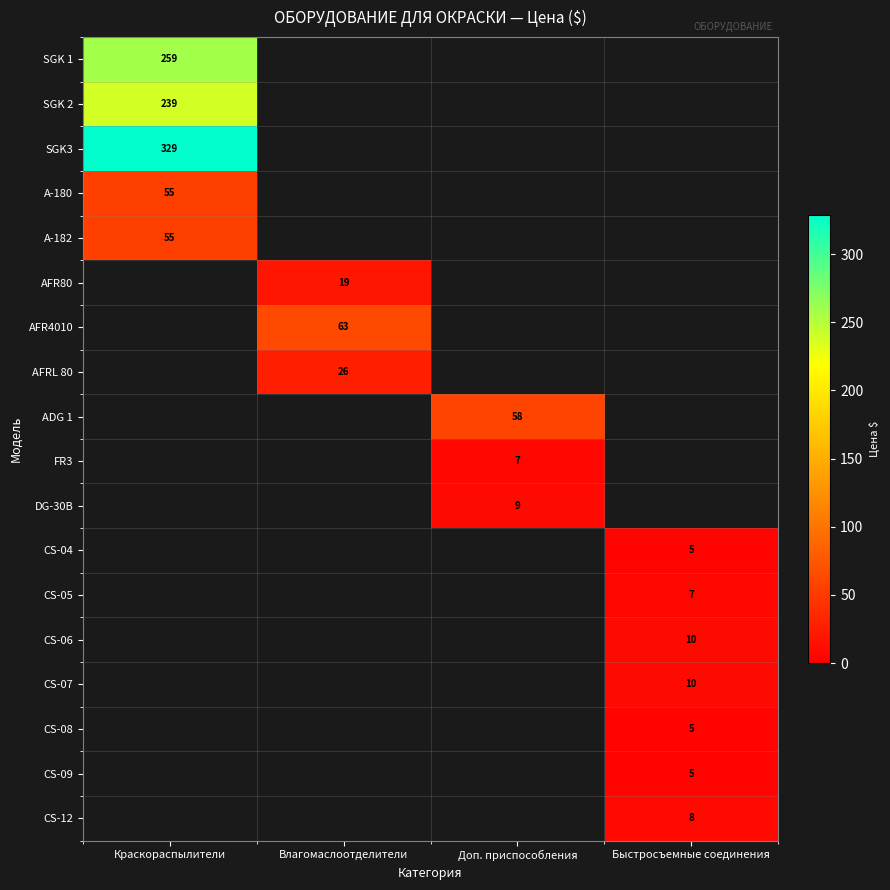

The CS-04 series shows 2 at Быстросъемные соединения. True or false?

False